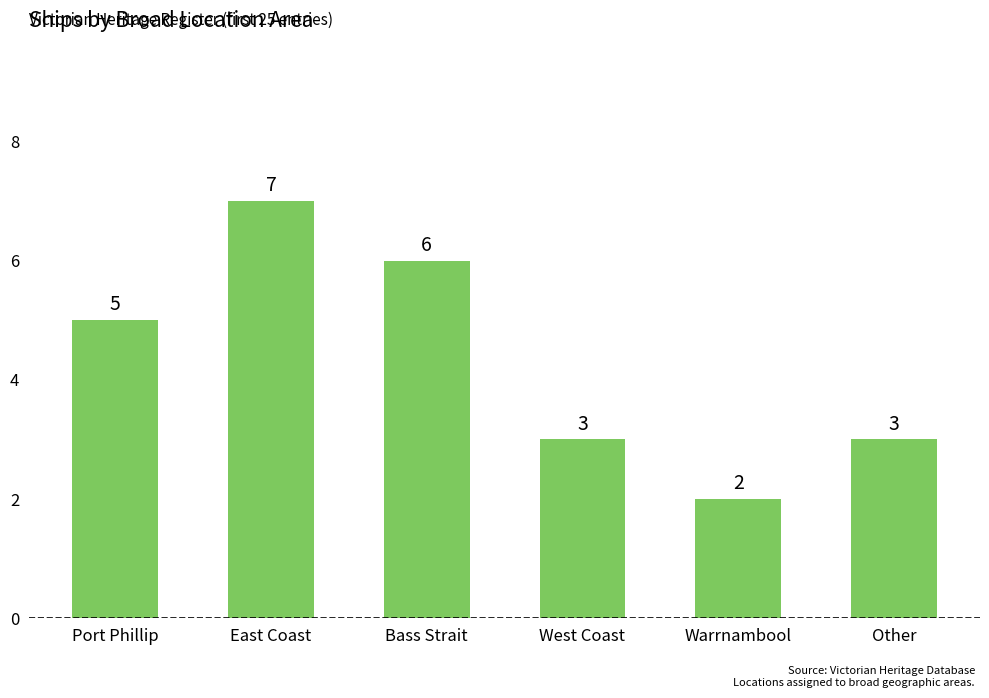

Count the values in the range 3 to 6.

4